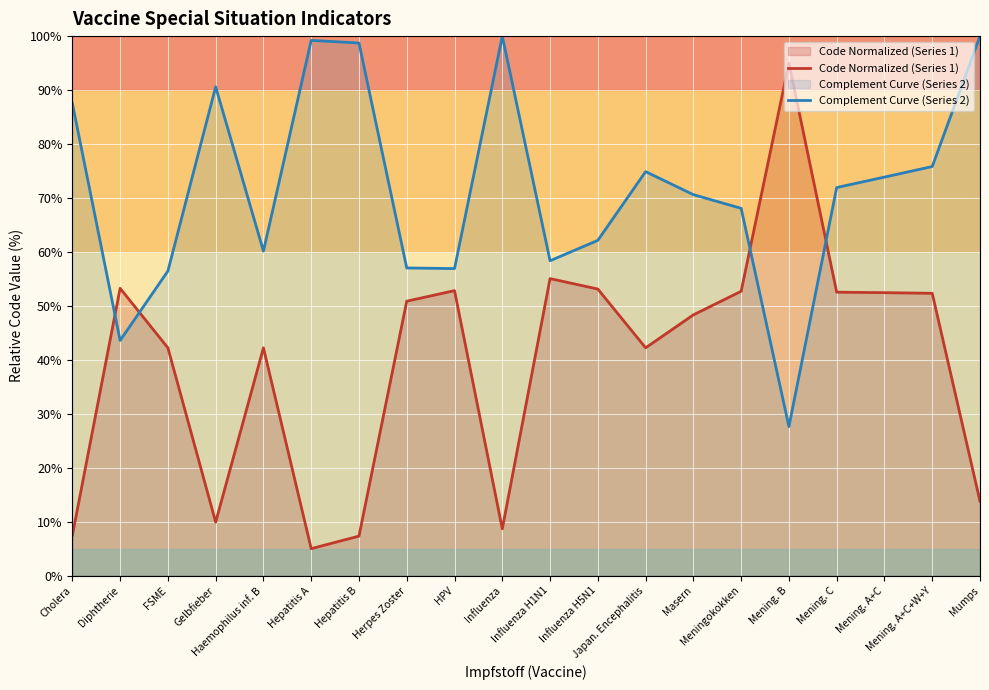

The value of Code Normalized (Series 1) at Mening. A+C is 52.4. True or false?

True